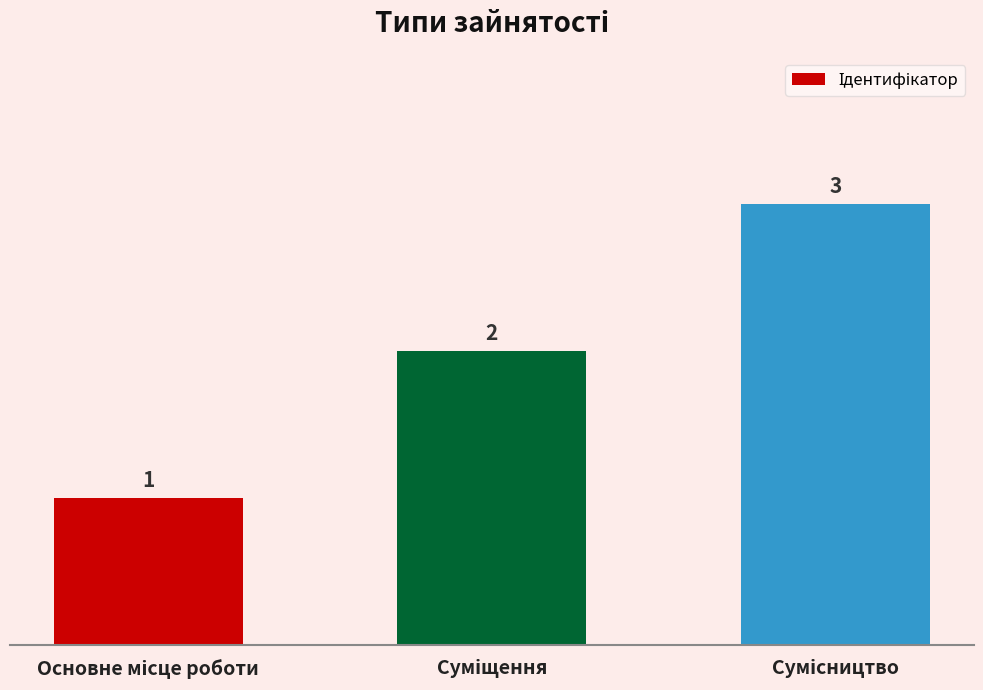

What is the sum of all values?

6